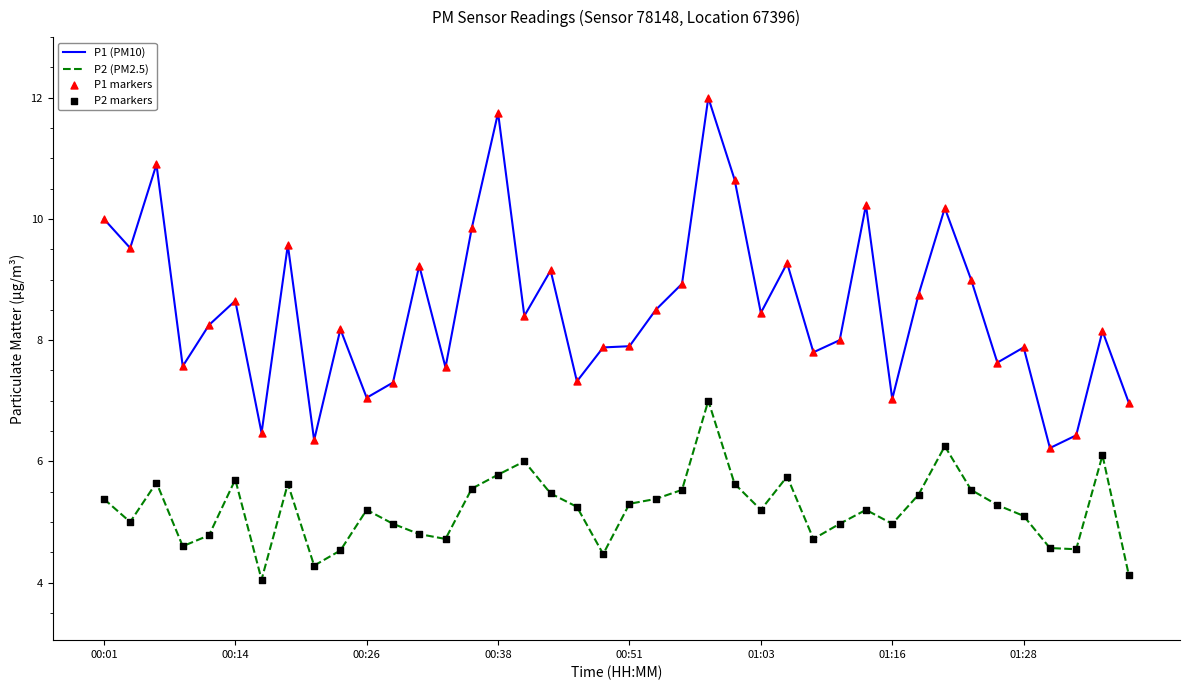

Which series has the largest total across all categories?

P1 (PM10)